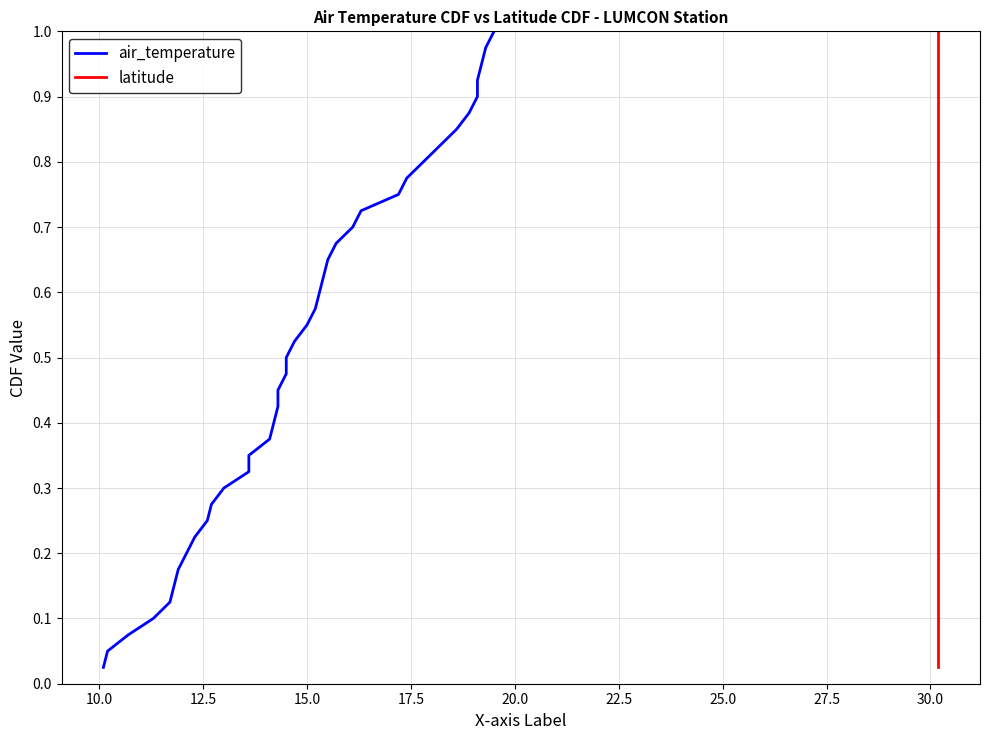

True or false: latitude and air_temperature intersect in this chart.

False